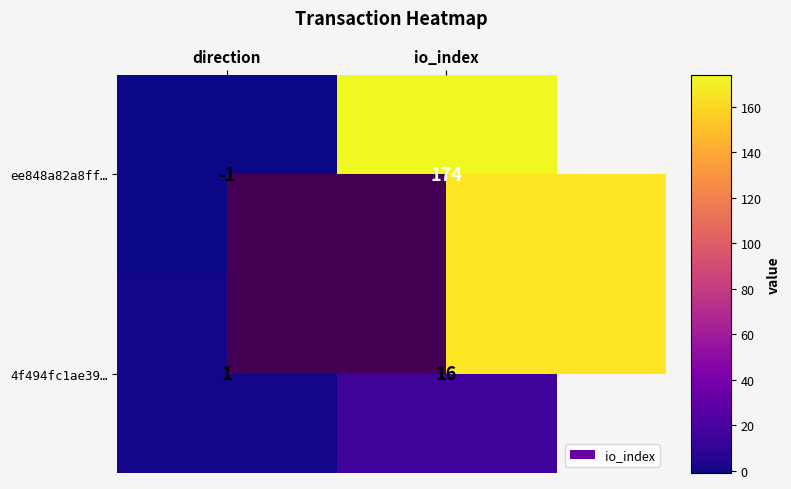

List the series in order of their peak value, highest first.

ee848a82a8ff…, 4f494fc1ae39…